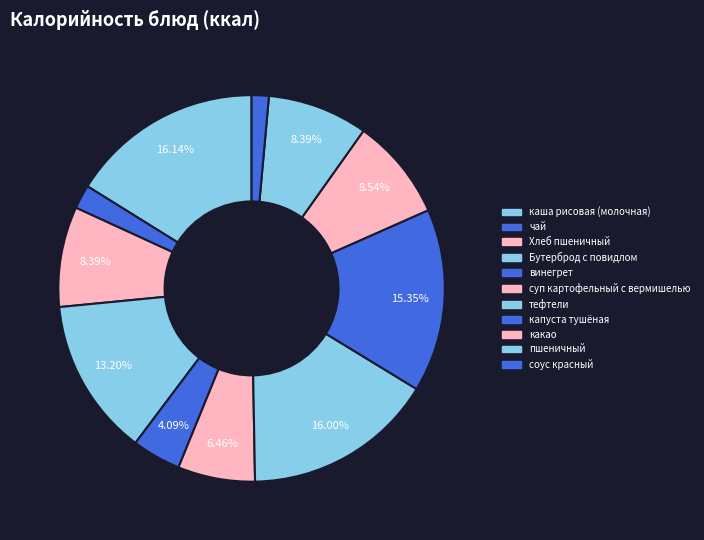

Rank the categories by value from lowest to highest.

соус красный, чай, винегрет, суп картофельный с вермишелью, Хлеб пшеничный, пшеничный, какао, Бутерброд с повидлом, капуста тушёная, тефтели, каша рисовая (молочная)